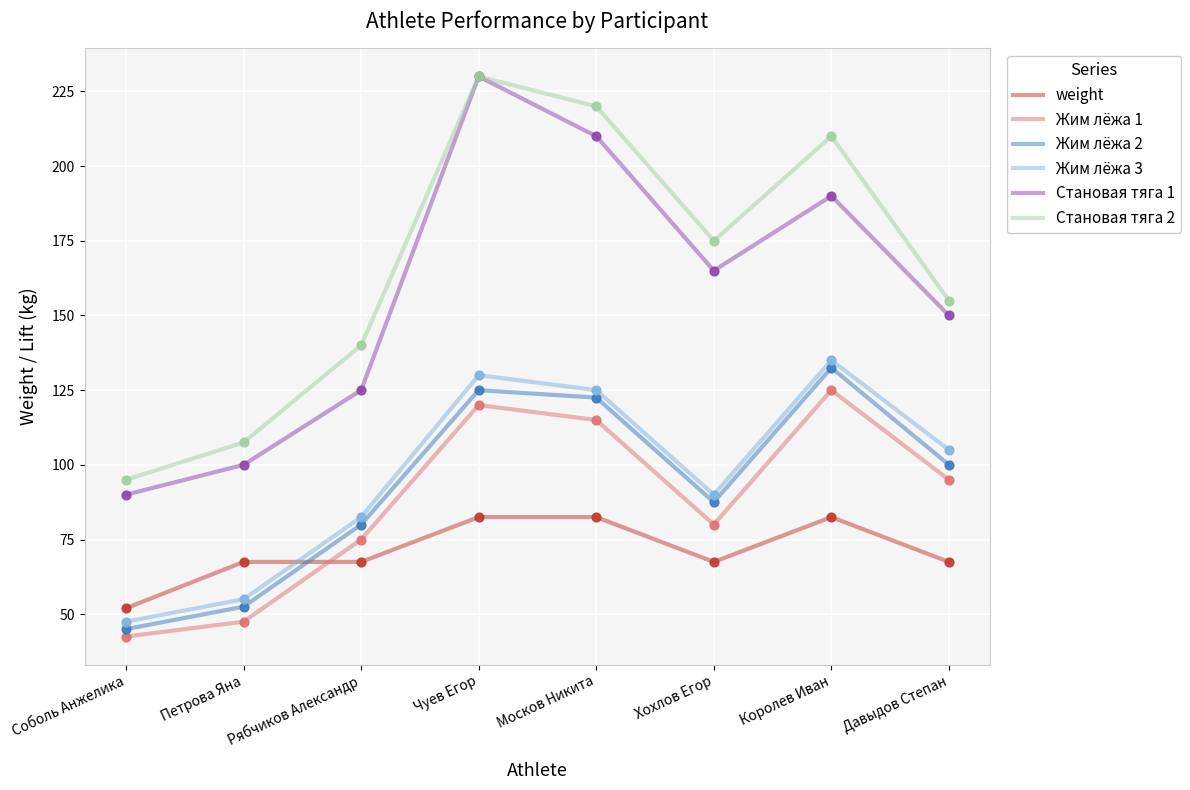

Which series has the largest range (max minus min)?

Становая тяга 1